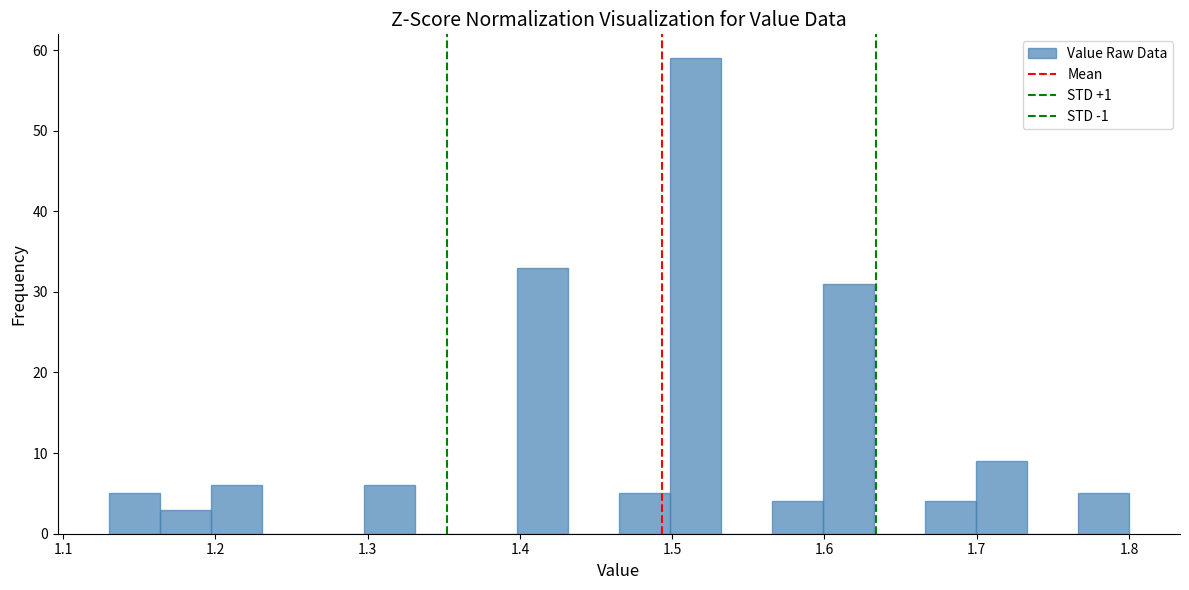

Around what value on the x-axis is the tallest bar? Give the approximate position of its centre, as read against the axis.

1.52